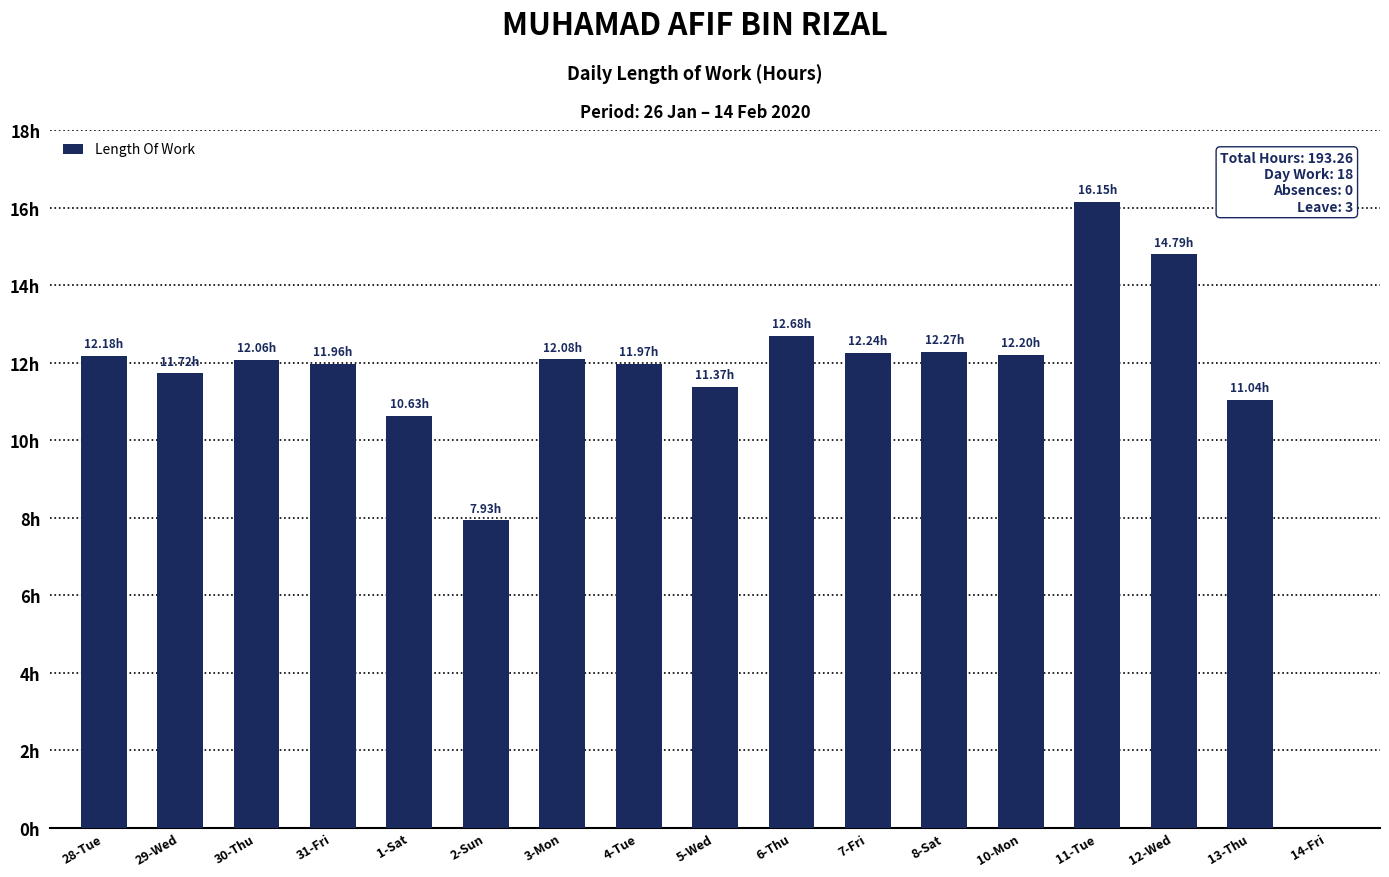

List the labels in order of value, smallest first.

14-Fri, 2-Sun, 1-Sat, 13-Thu, 5-Wed, 29-Wed, 31-Fri, 4-Tue, 30-Thu, 3-Mon, 28-Tue, 10-Mon, 7-Fri, 8-Sat, 6-Thu, 12-Wed, 11-Tue